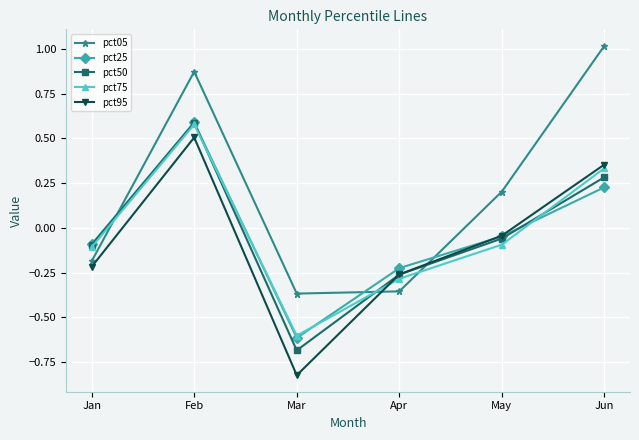

Is the value of pct50 at Apr greater than the value of pct75 at Feb?

No